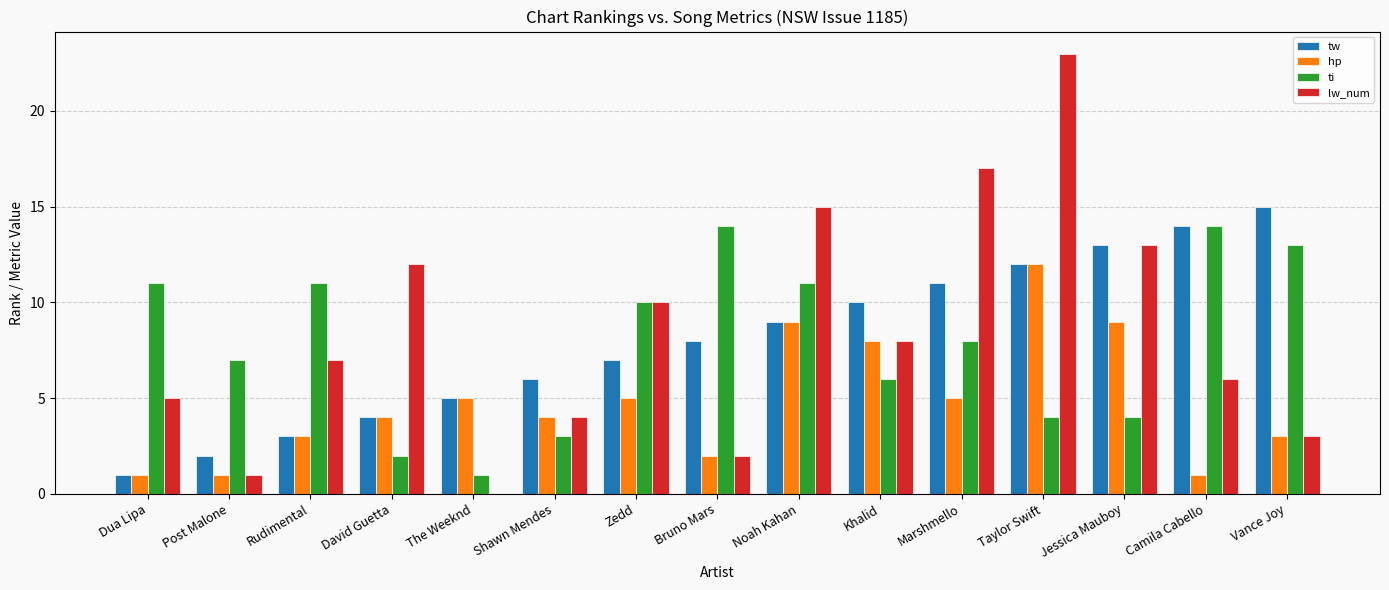

What is the sum of all lw_num values?

126